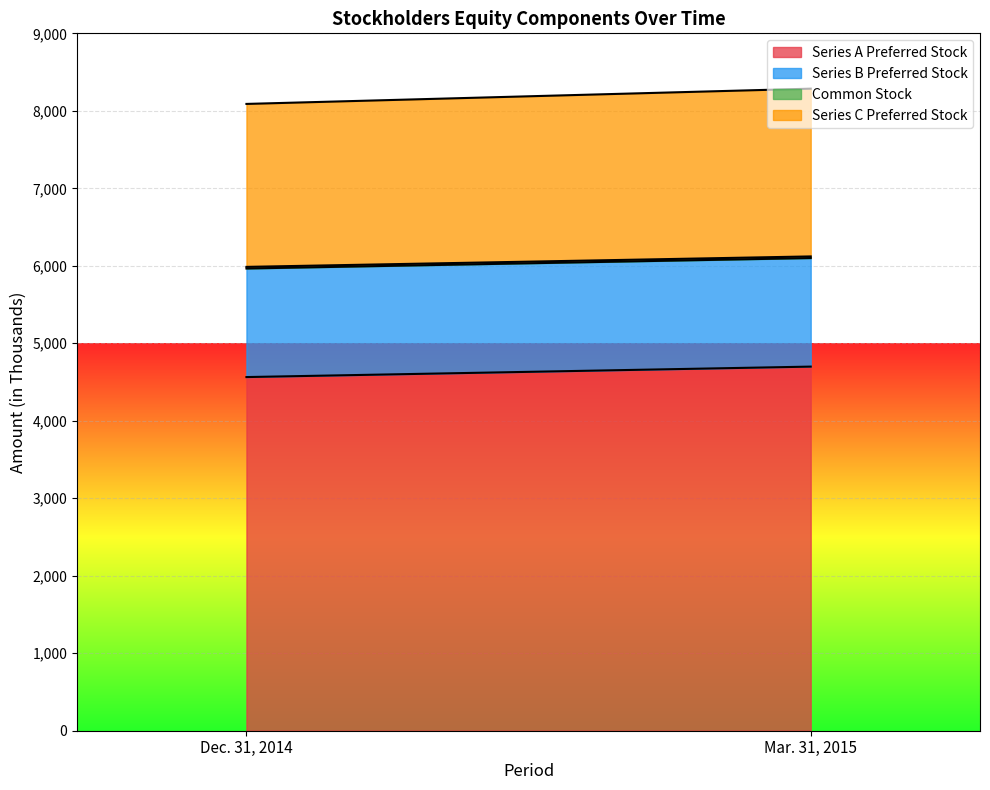

True or false: Common Stock has a value of 37 at Mar. 31, 2015.

False